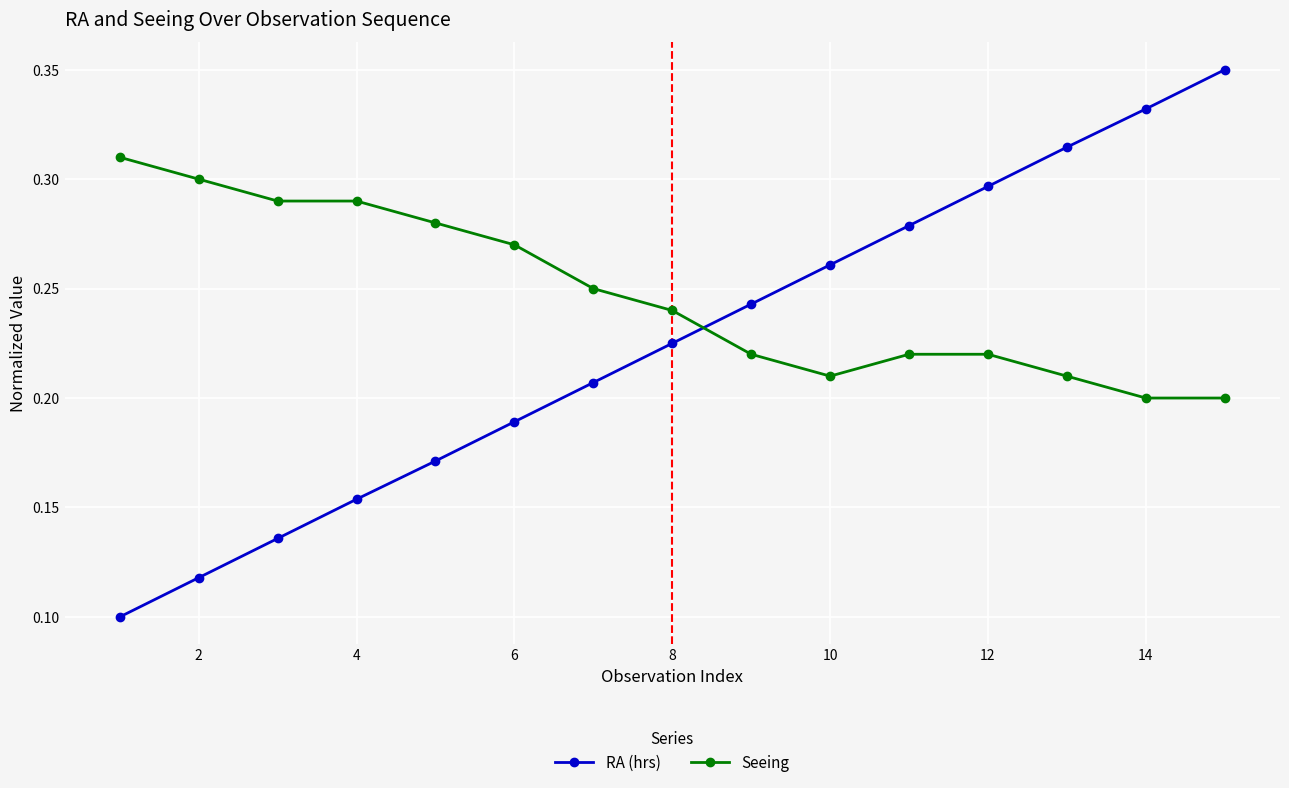

How many lines are shown in the chart?

2